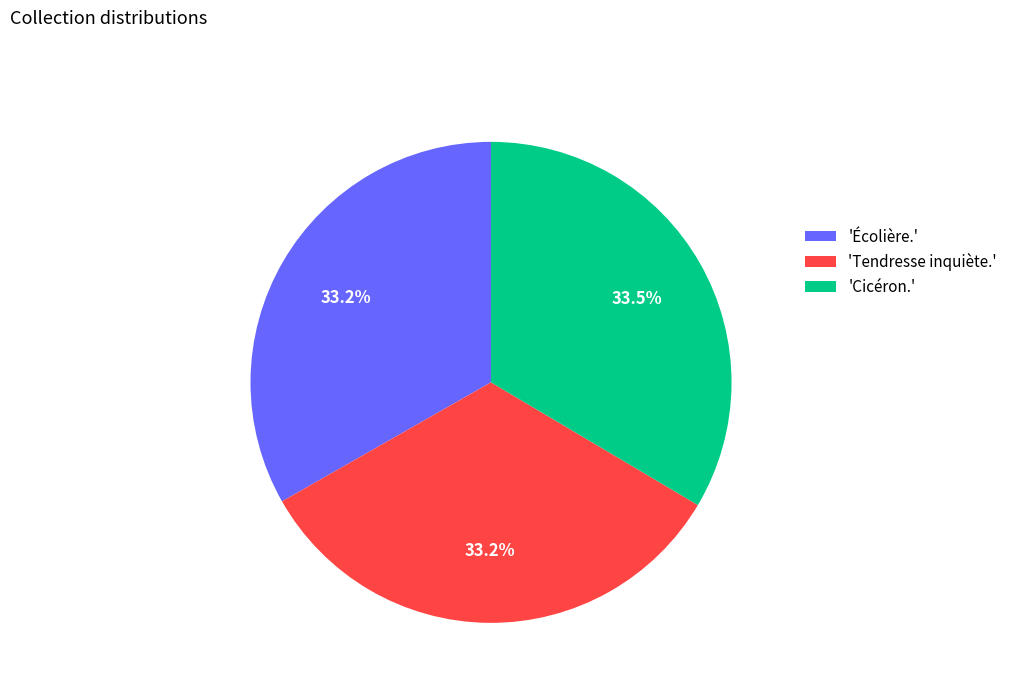

How many segments does this pie chart have?

3